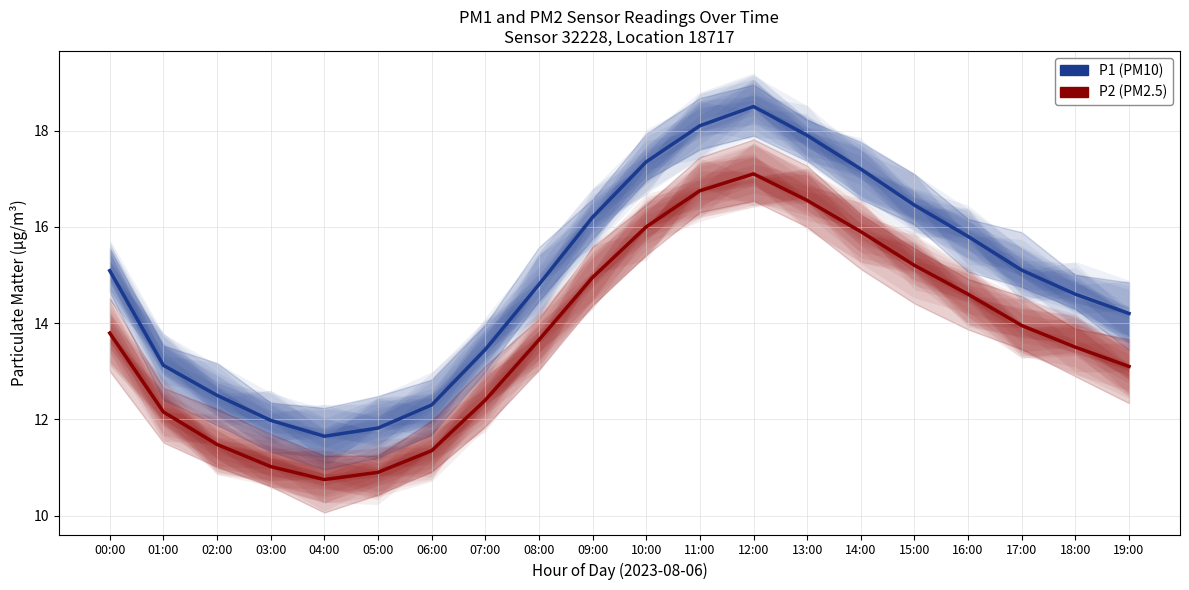

Which series changed the most between 06:00 and 19:00?

P1